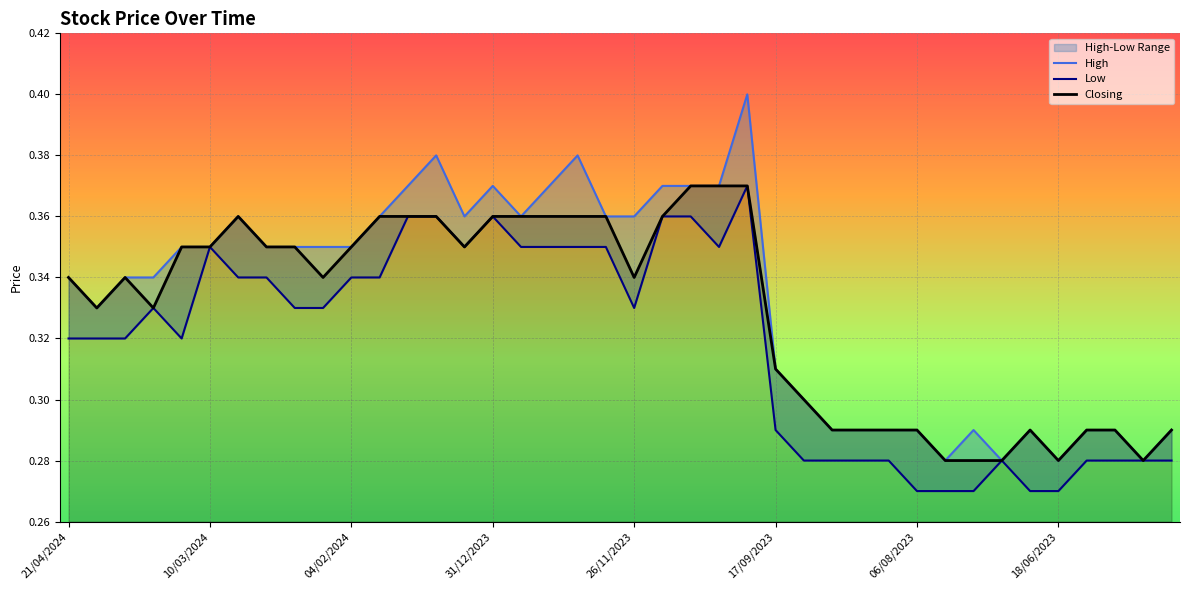

True or false: Low and Closing cross at least once.

False